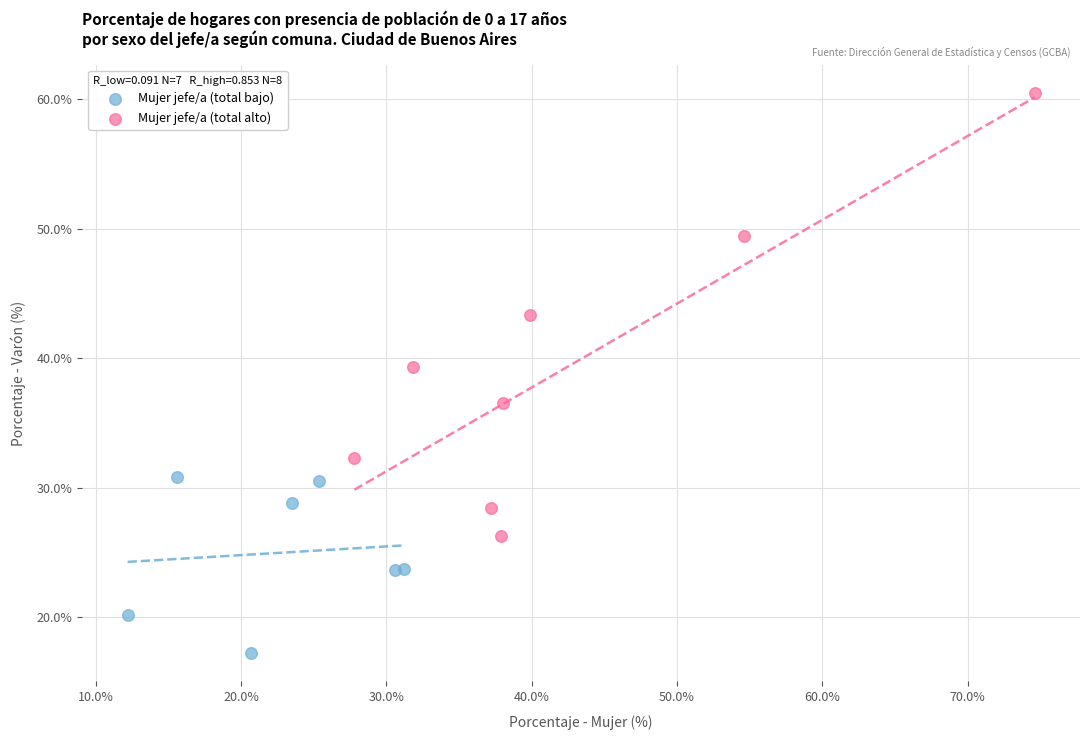

What are all the series names shown in the legend?

Mujer jefe/a (total bajo), Mujer jefe/a (total alto)